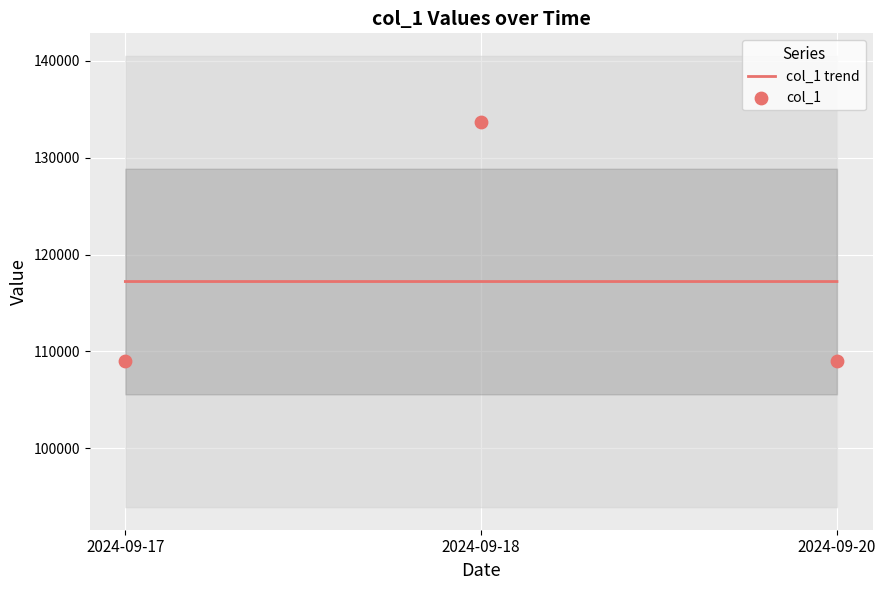

Is the value of col_1 trend at 2024-09-17 greater than the value of col_1 at 2024-09-17?

Yes